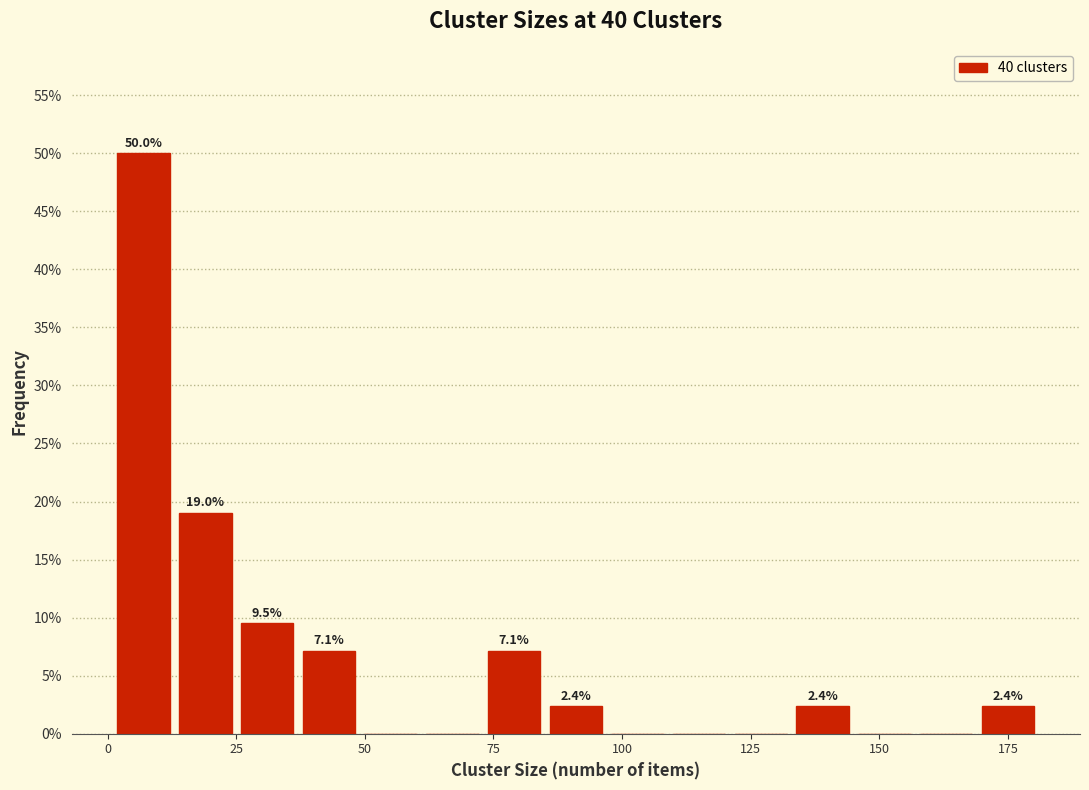

Around what value on the x-axis is the tallest bar? Give the approximate position of its centre, as read against the axis.

5